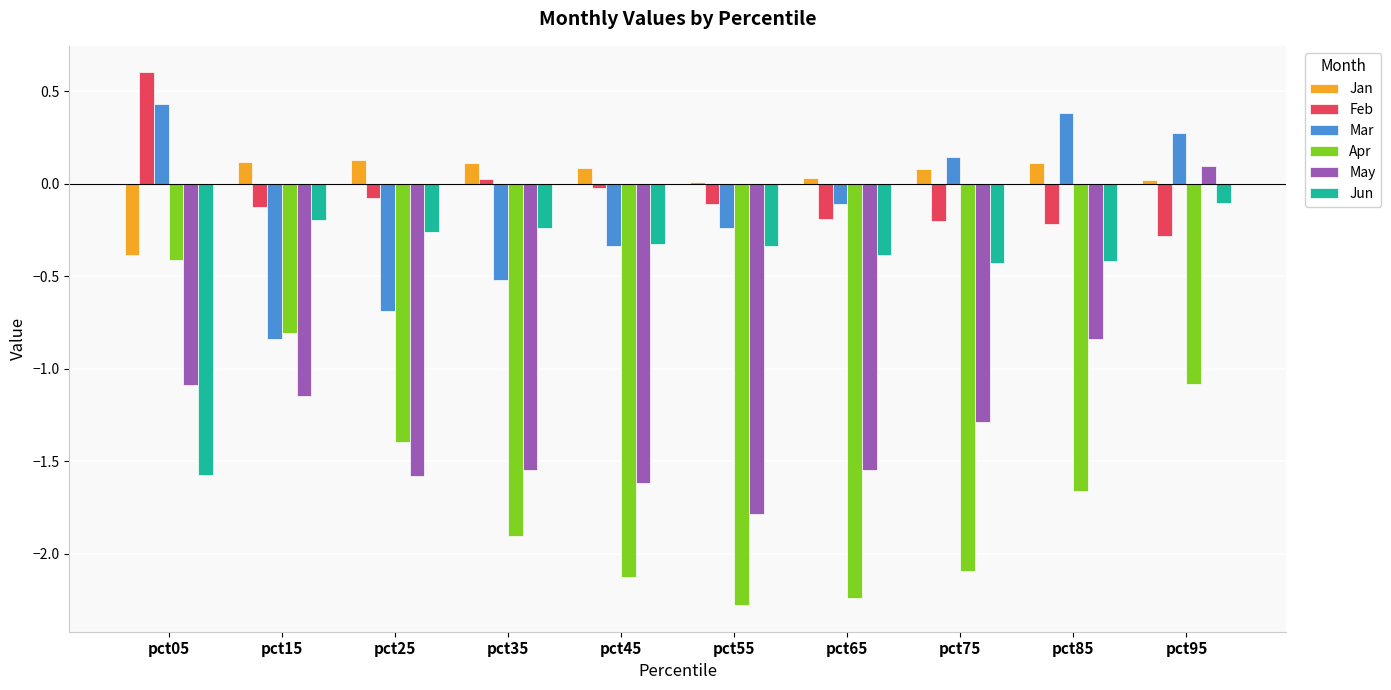

What is the smallest value displayed?

-2.3